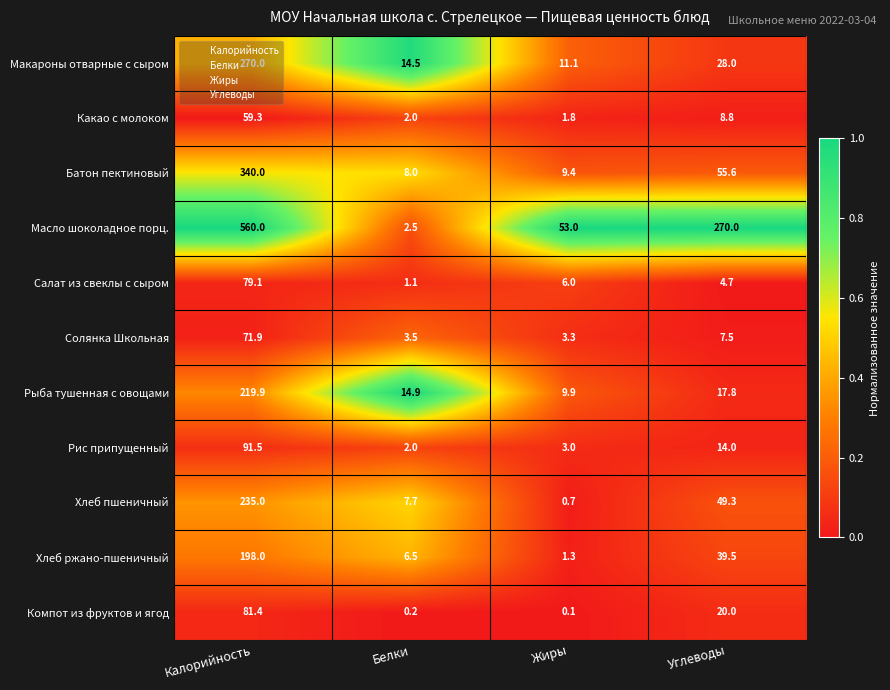

Which series has the largest range (max minus min)?

Масло шоколадное порц.